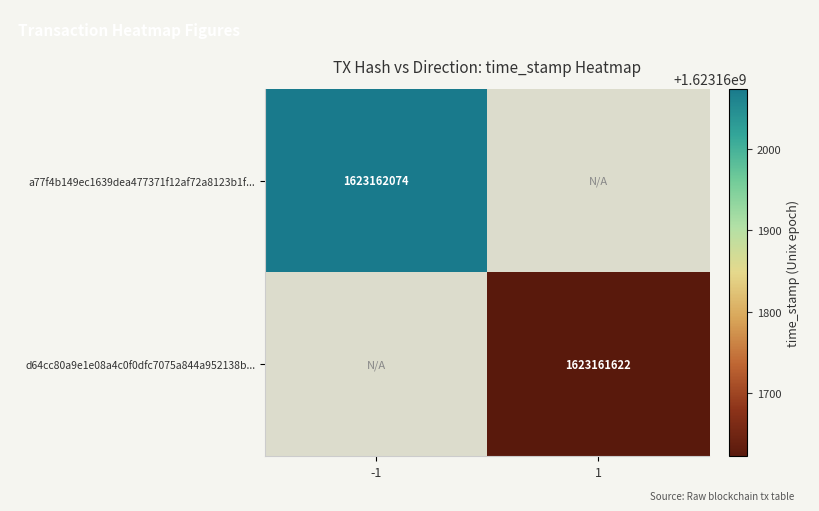

Which has a higher value, 1 or -1?

-1